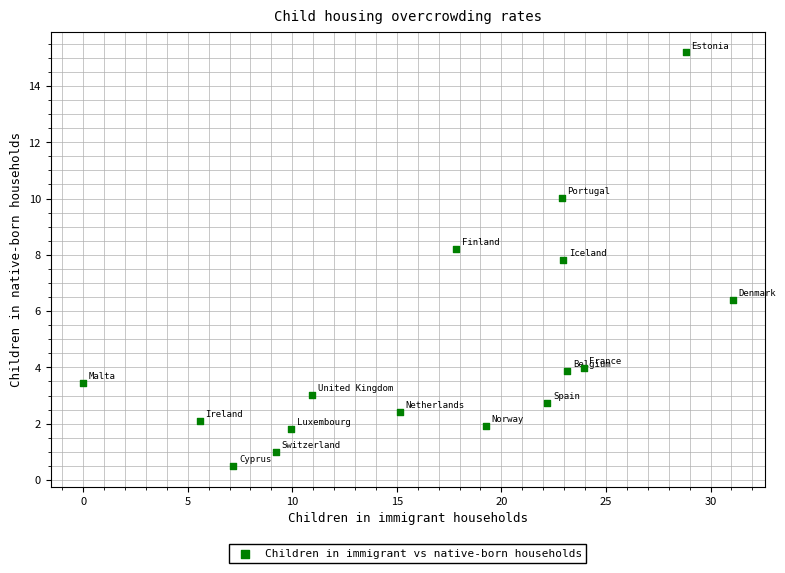

What Y value in the scatter plot is closest to 7?

6.4